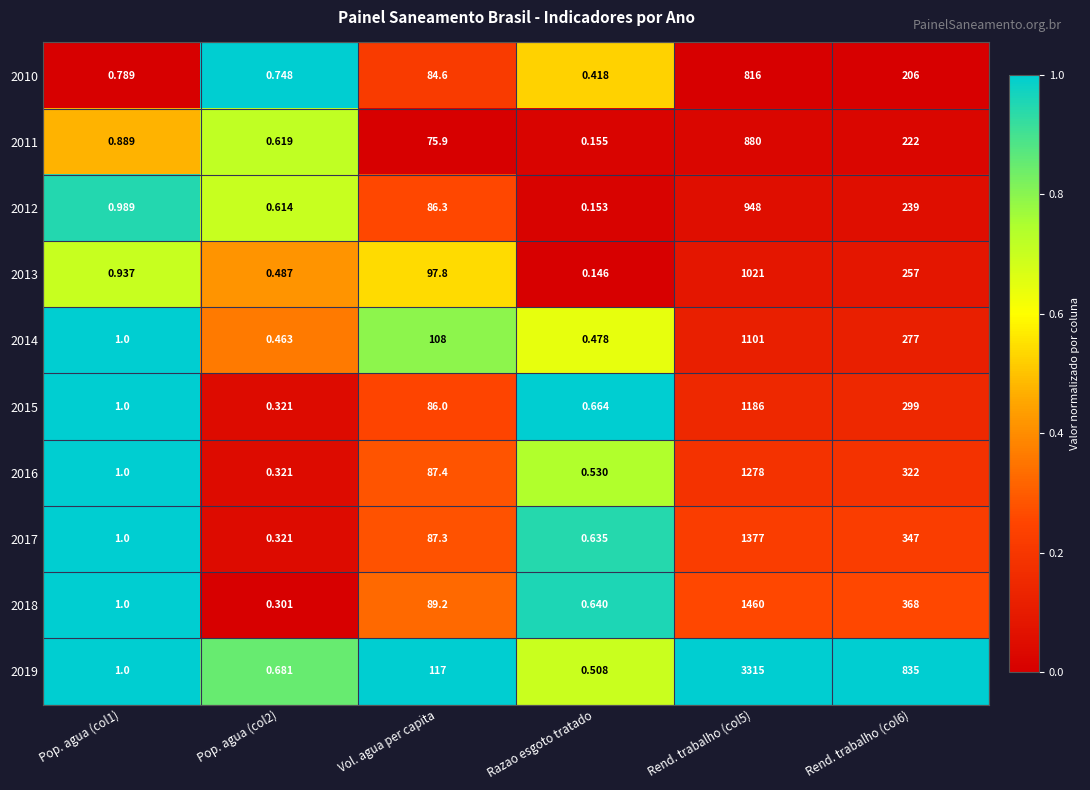

At which category does the chart reach its minimum across all series?

Razao esgoto tratado